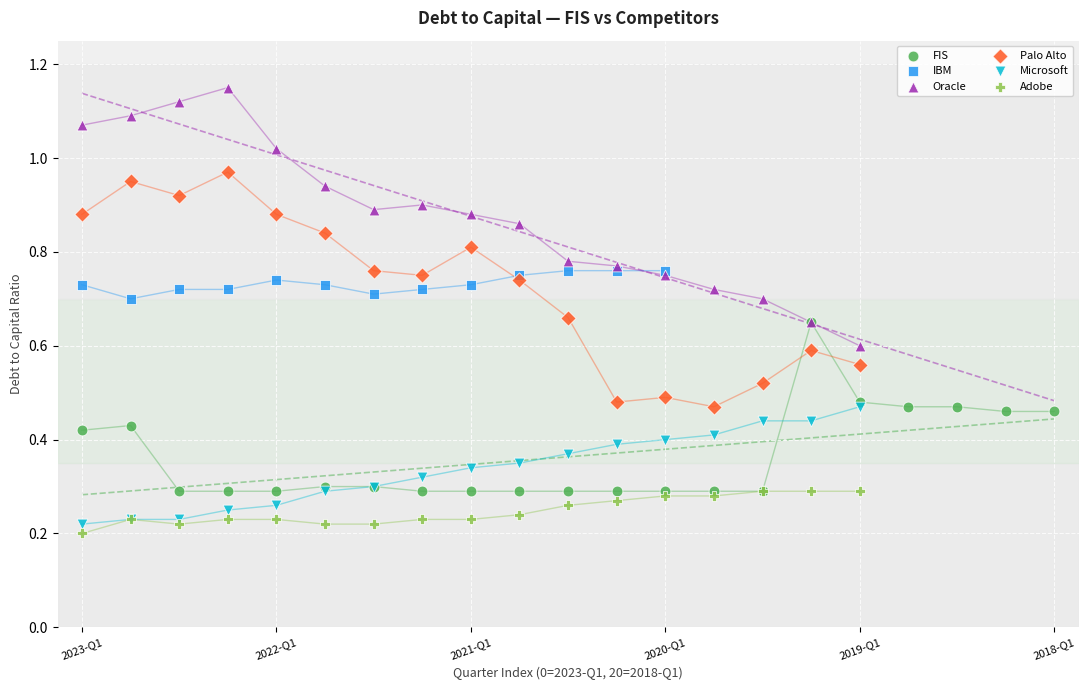

Which series contains the highest Y value?

Oracle